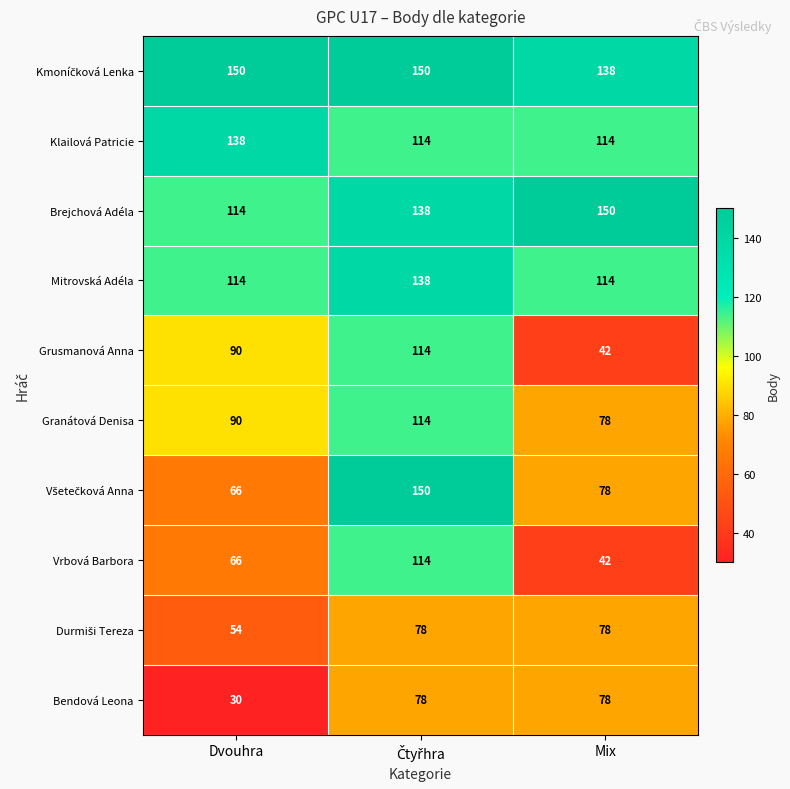

What is the difference between the highest and lowest values at Mix?

108